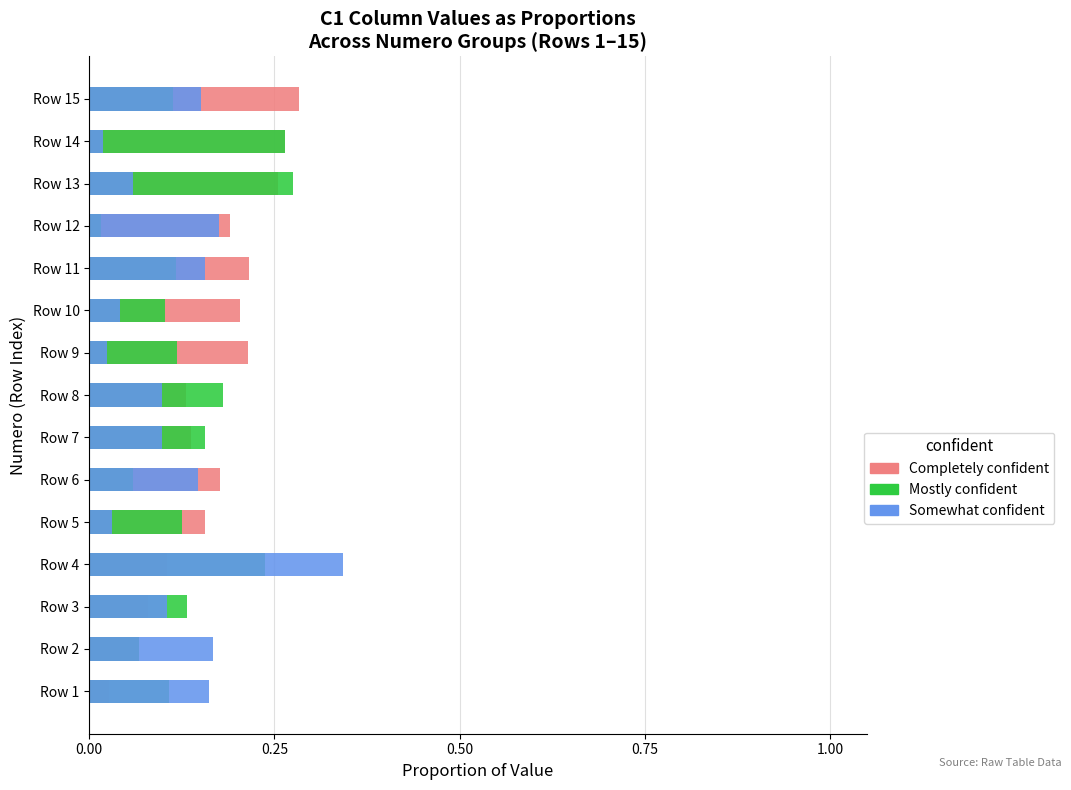

At how many categories does at least one series exceed 0?

15